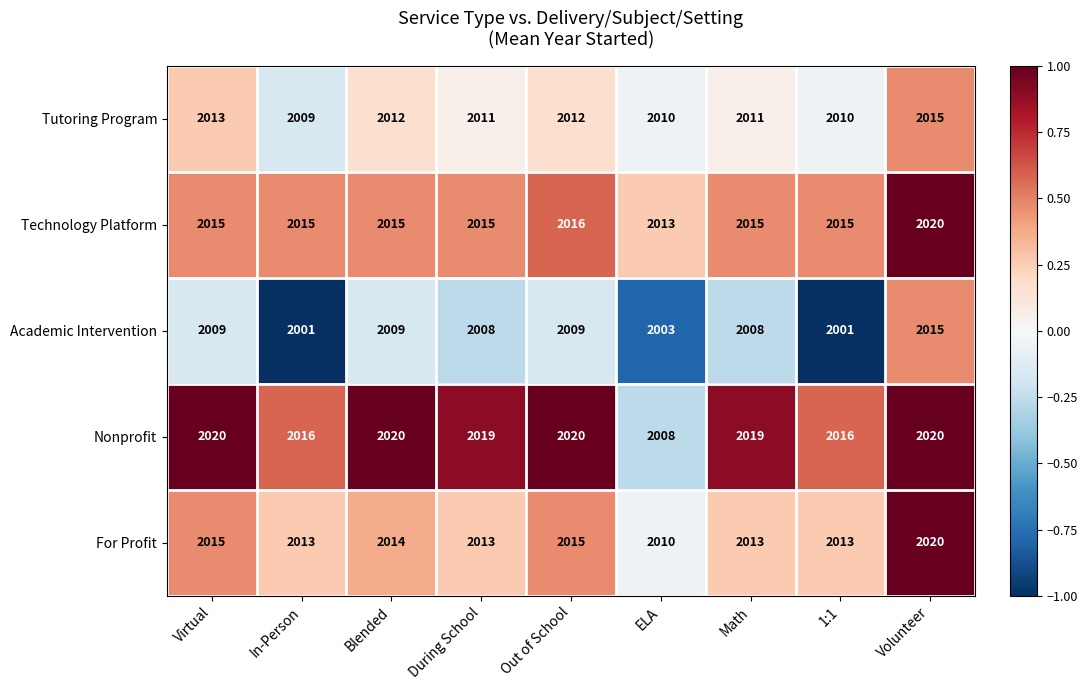

Which series has the widest spread of values?

Academic Intervention